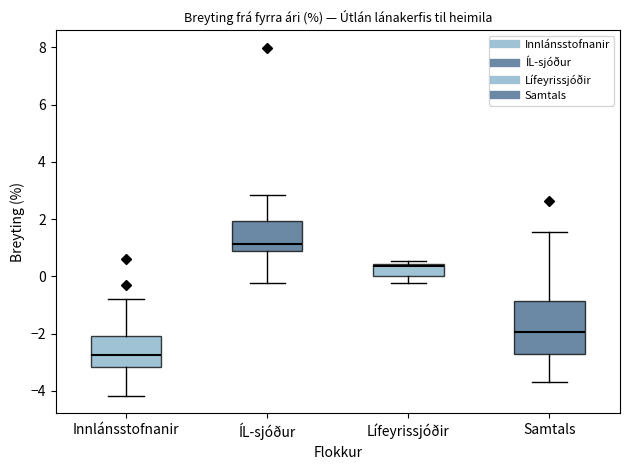

Which box has the highest median line?

ÍL-sjóður